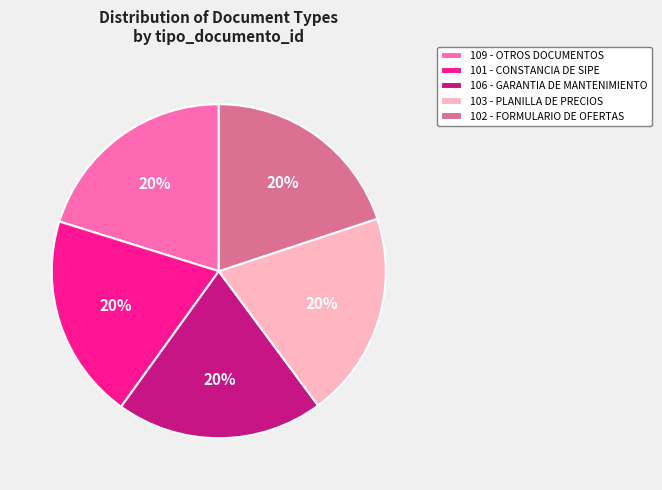

Is it true that 106 - GARANTIA DE MANTENIMIENTO is 32% of the pie?

False